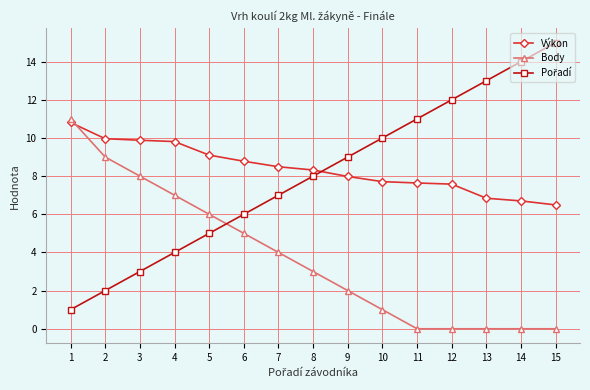

Count the number of data series in this chart.

3